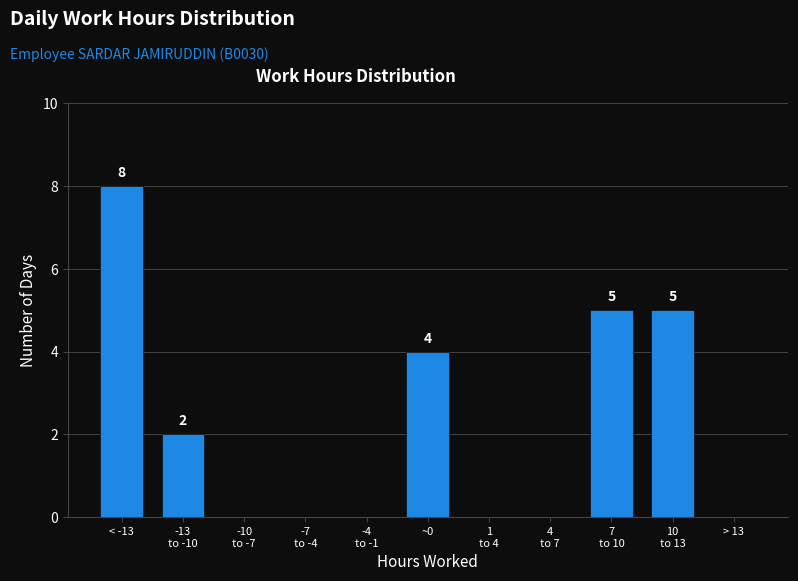

What is the sum of all values?

24